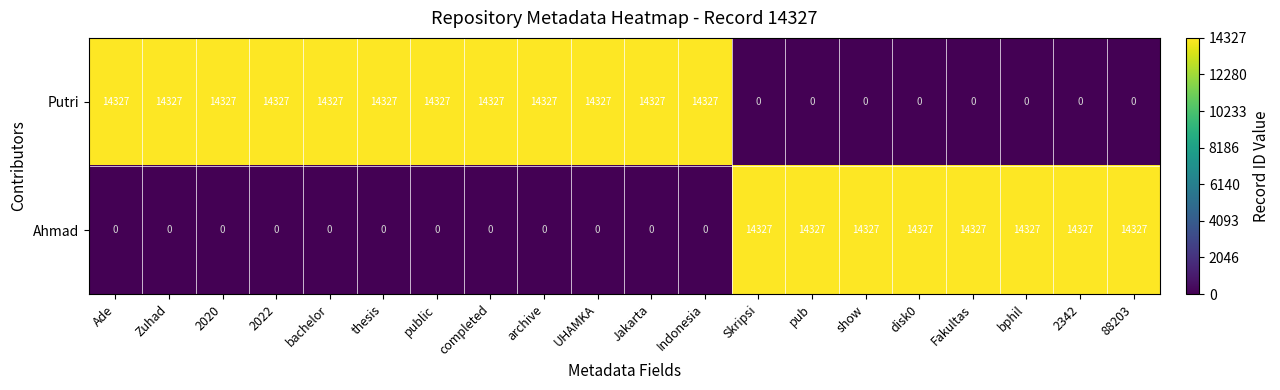

How many data points does each series have?

20